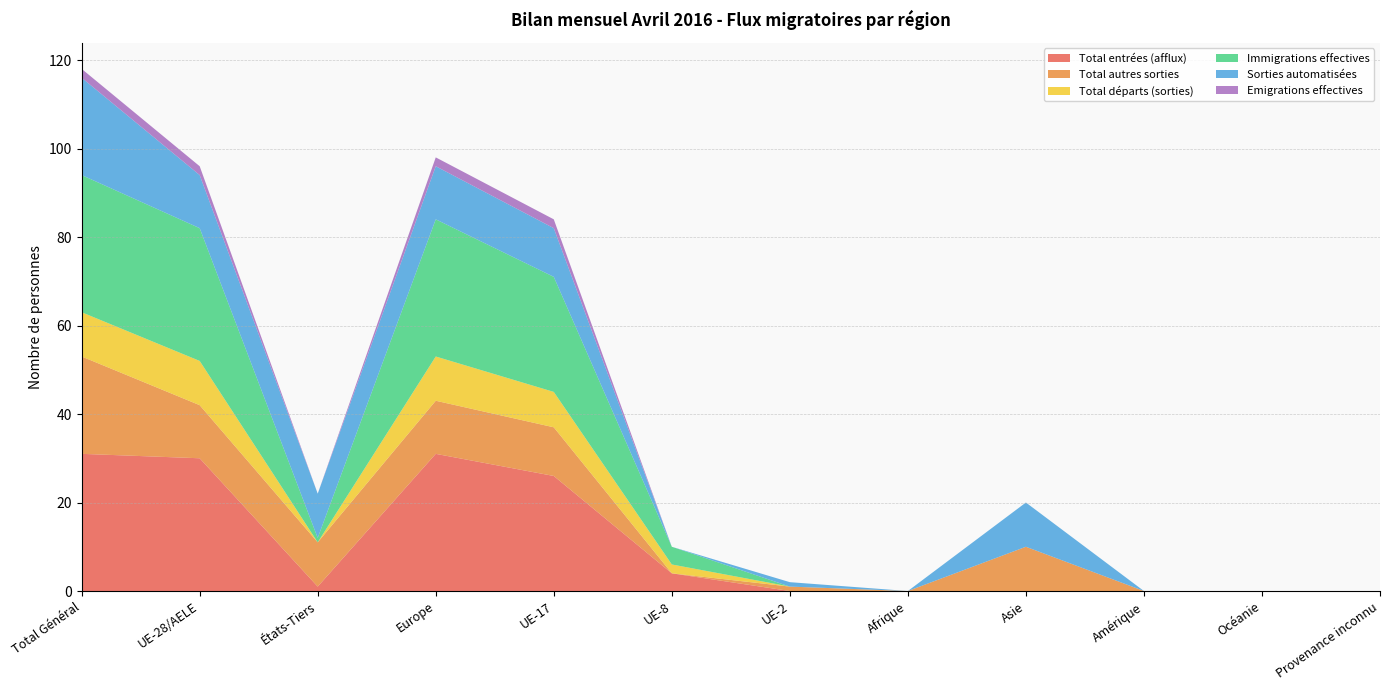

Reading left to right, list all the values displayed in this chart.

Total entrées (afflux): Total Général=31	UE-28/AELE=30	États-Tiers=1	Europe=31	UE-17=26	UE-8=4	UE-2=0	Afrique=0	Asie=0	Amérique=0	Océanie=0	Provenance inconnu=0
Total autres sorties: Total Général=22	UE-28/AELE=12	États-Tiers=10	Europe=12	UE-17=11	UE-8=0	UE-2=1	Afrique=0	Asie=10	Amérique=0	Océanie=0	Provenance inconnu=0
Total départs (sorties): Total Général=10	UE-28/AELE=10	États-Tiers=0	Europe=10	UE-17=8	UE-8=2	UE-2=0	Afrique=0	Asie=0	Amérique=0	Océanie=0	Provenance inconnu=0
Immigrations effectives: Total Général=31	UE-28/AELE=30	États-Tiers=1	Europe=31	UE-17=26	UE-8=4	UE-2=0	Afrique=0	Asie=0	Amérique=0	Océanie=0	Provenance inconnu=0
Sorties automatisées: Total Général=22	UE-28/AELE=12	États-Tiers=10	Europe=12	UE-17=11	UE-8=0	UE-2=1	Afrique=0	Asie=10	Amérique=0	Océanie=0	Provenance inconnu=0
Emigrations effectives: Total Général=2	UE-28/AELE=2	États-Tiers=0	Europe=2	UE-17=2	UE-8=0	UE-2=0	Afrique=0	Asie=0	Amérique=0	Océanie=0	Provenance inconnu=0